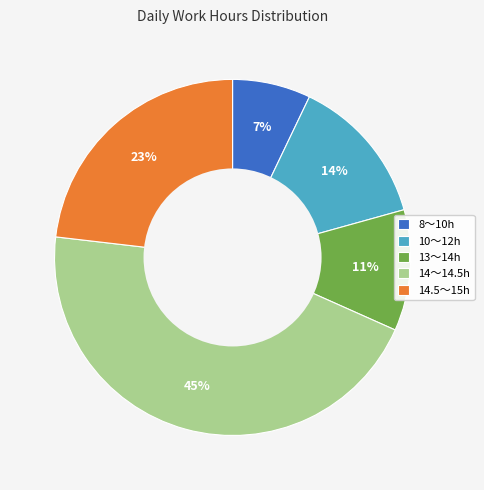

Combined, do 8〜10h and 10〜12h account for over 50%?

No